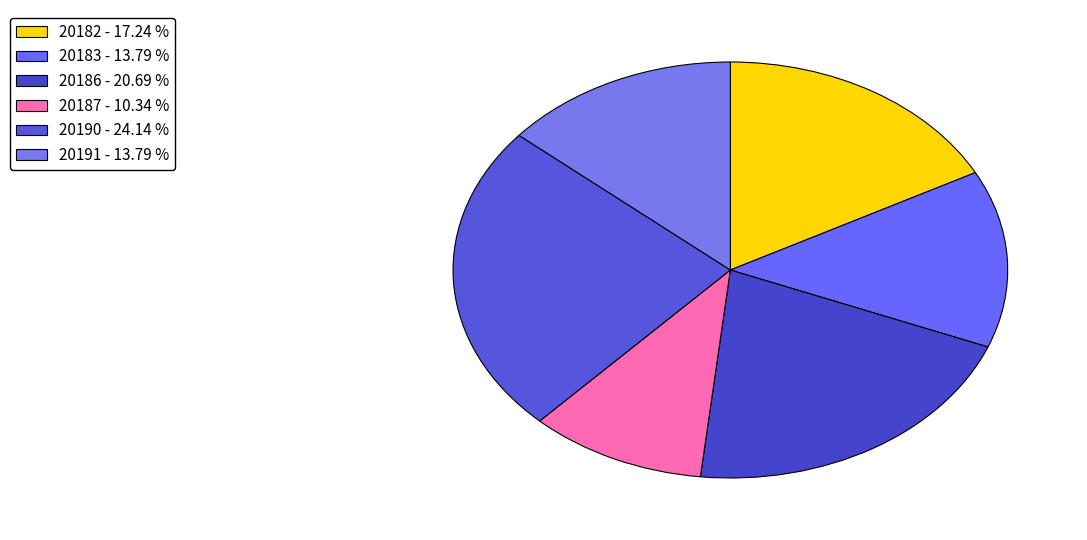

What is the smallest slice in the pie chart?

20187